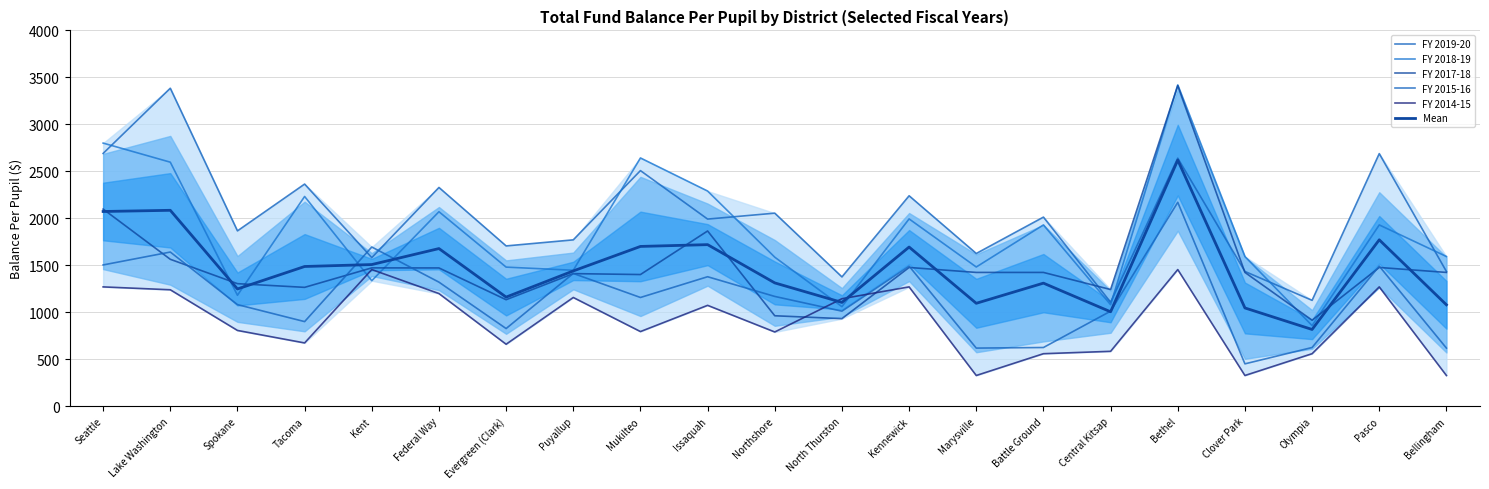

What is the difference between the highest and lowest values at Kennewick?

969.8